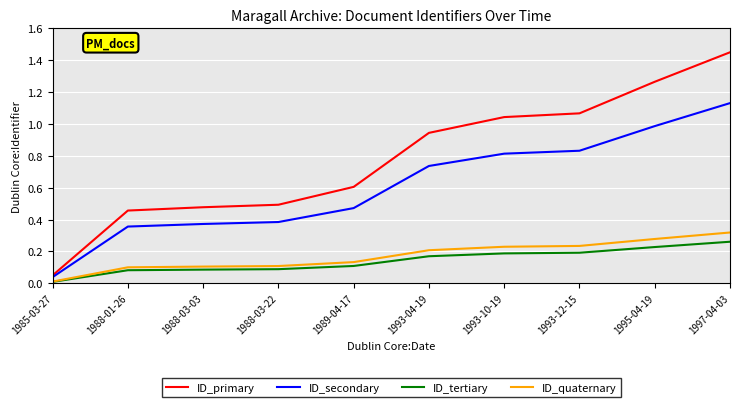

At which label does ID_secondary reach its peak?

1997-04-03